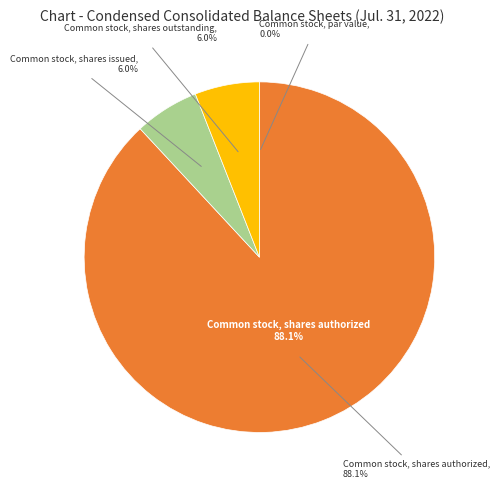

Which has a higher value, Common stock, shares issued or Common stock, par value?

Common stock, shares issued